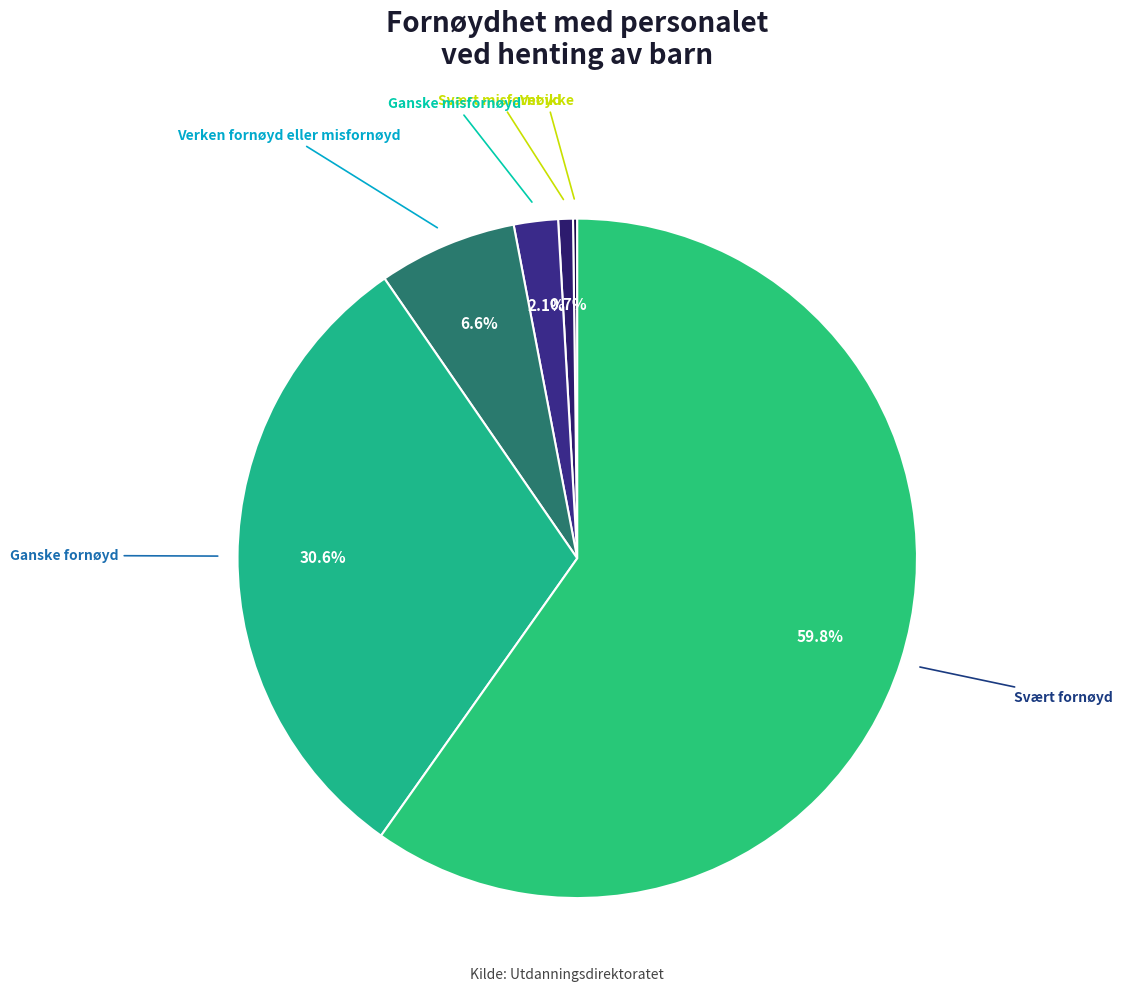

Which slice represents more than half of the pie?

Svært fornøyd